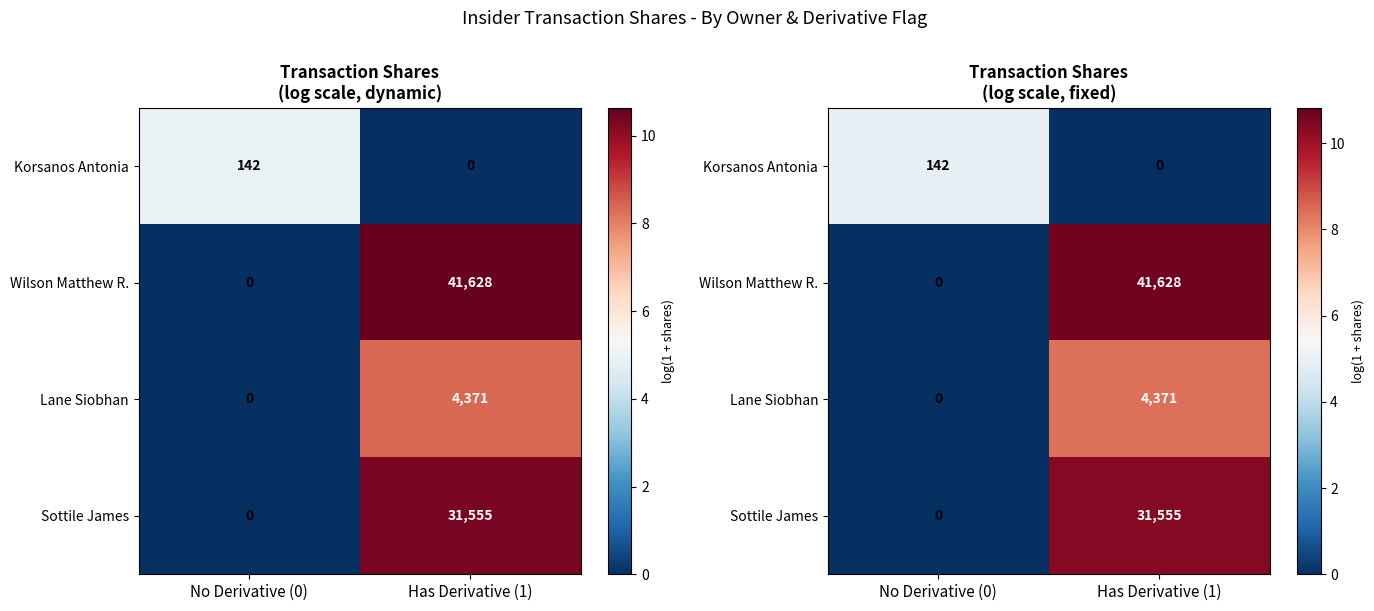

How many data points does each series have?

2